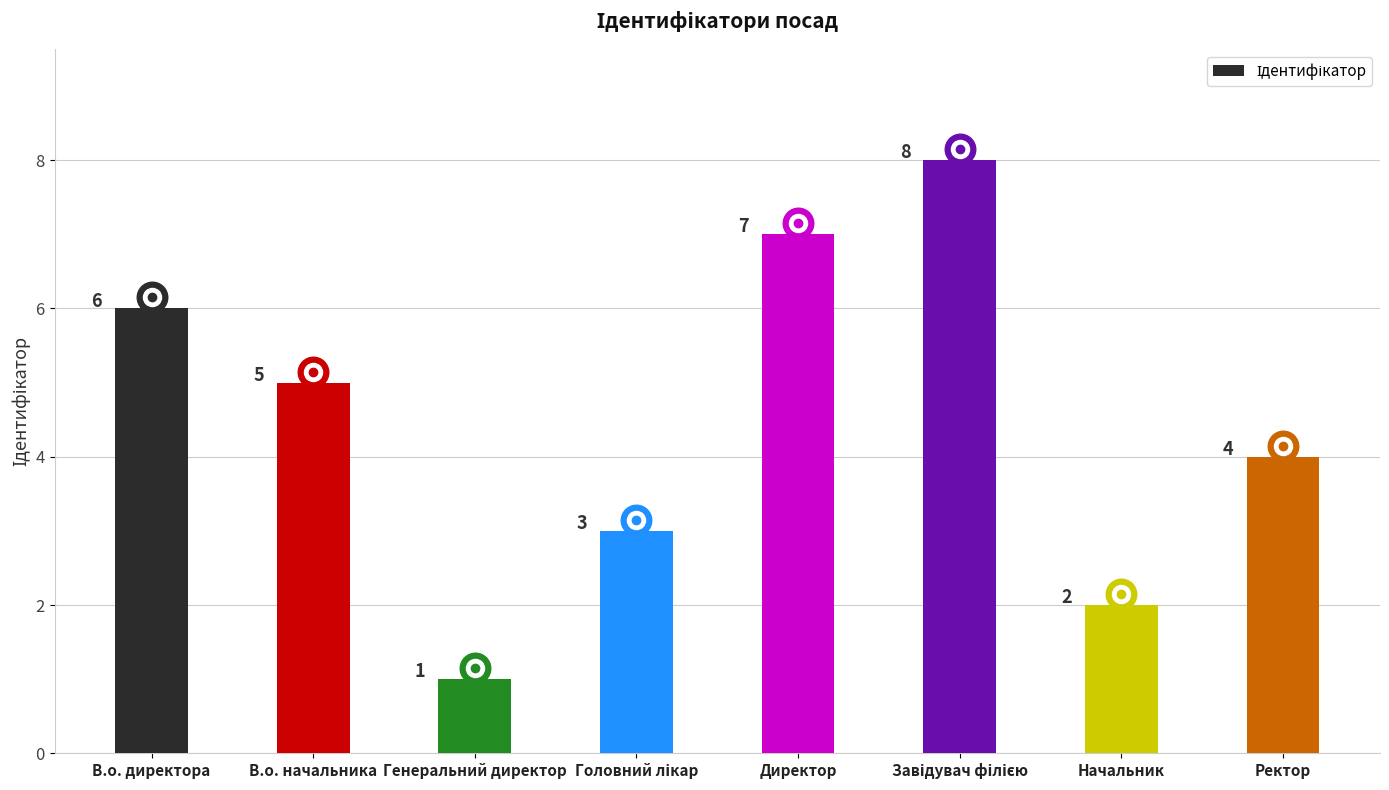

Which label corresponds to the smallest value in the chart?

Генеральний директор